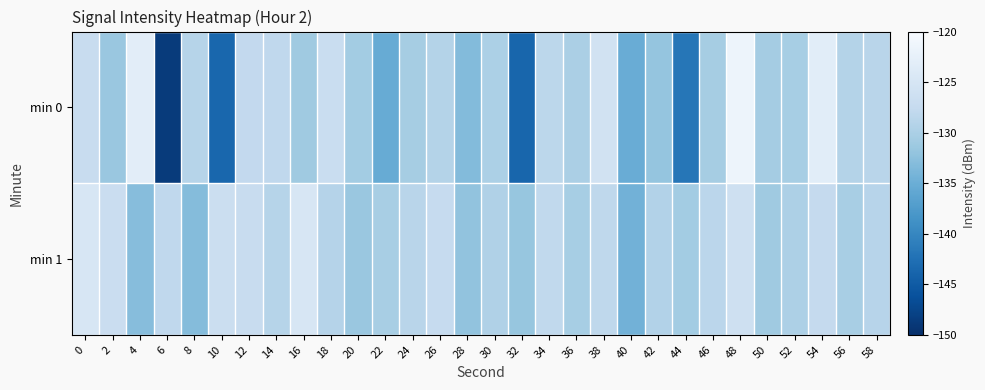

Reading right to left, transcribe all the data shown in this chart.

min 0: 58=-128.7	56=-129.2	54=-123.2	52=-130.3	50=-130.6	48=-121.5	46=-130.5	44=-141.9	42=-131.9	40=-135.1	38=-125.8	36=-130.1	34=-128.4	32=-143.8	30=-130.0	28=-133.2	26=-129.1	24=-130.5	22=-135.3	20=-130.8	18=-127.0	16=-131.1	14=-128.0	12=-127.7	10=-143.7	8=-129.0	6=-148.7	4=-123.1	2=-131.6	0=-127.2
min 1: 58=-128.9	56=-130.3	54=-127.6	52=-129.8	50=-131.1	48=-126.2	46=-128.5	44=-130.7	42=-129.3	40=-134.5	38=-128.1	36=-130.4	34=-127.9	32=-131.8	30=-129.6	28=-132.1	26=-127.4	24=-128.7	22=-130.2	20=-131.5	18=-129.1	16=-124.8	14=-128.9	12=-127.1	10=-126.8	8=-133.0	6=-128.0	4=-132.9	2=-126.9	0=-124.8